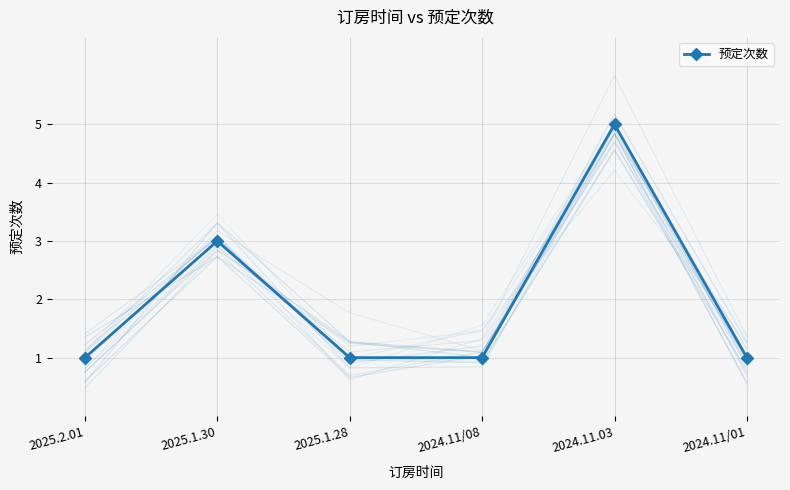

How many values exceed 1?

2